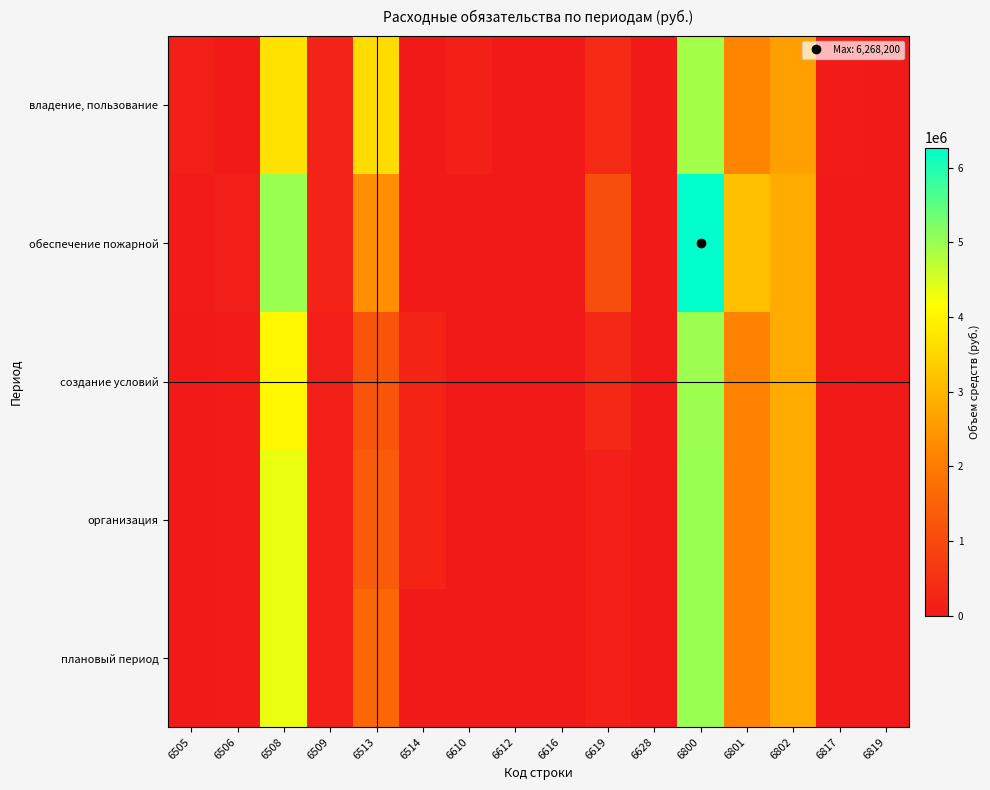

Count the number of categories in the chart.

16